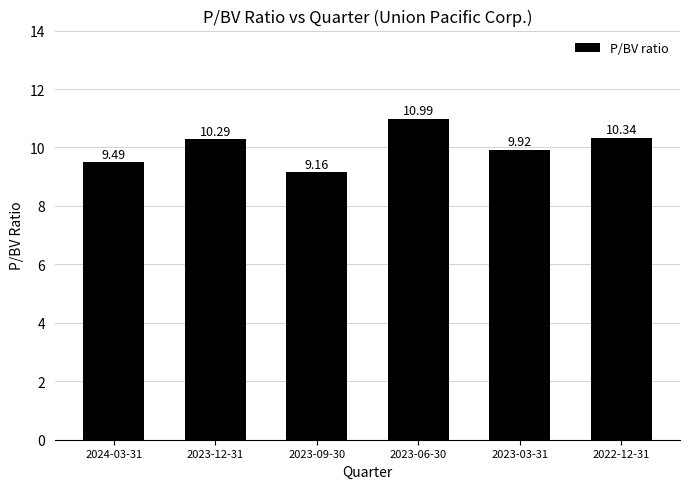

What is the value of the 2nd bar from the left?

10.3